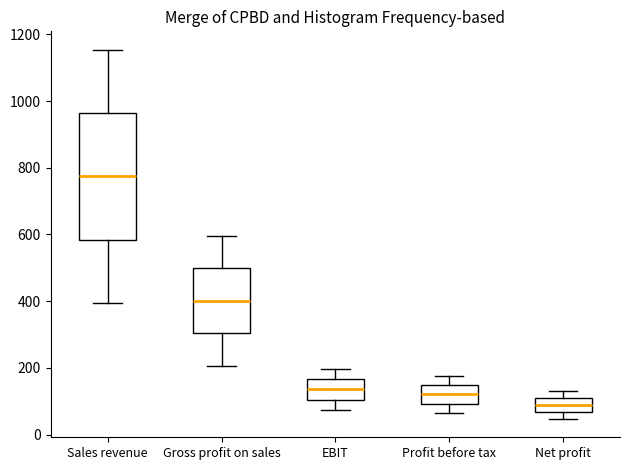

Where is the upper edge of the box for Sales revenue on the y-axis? The values are not printed on the chart, so give them approximately, as read against the axis.

960